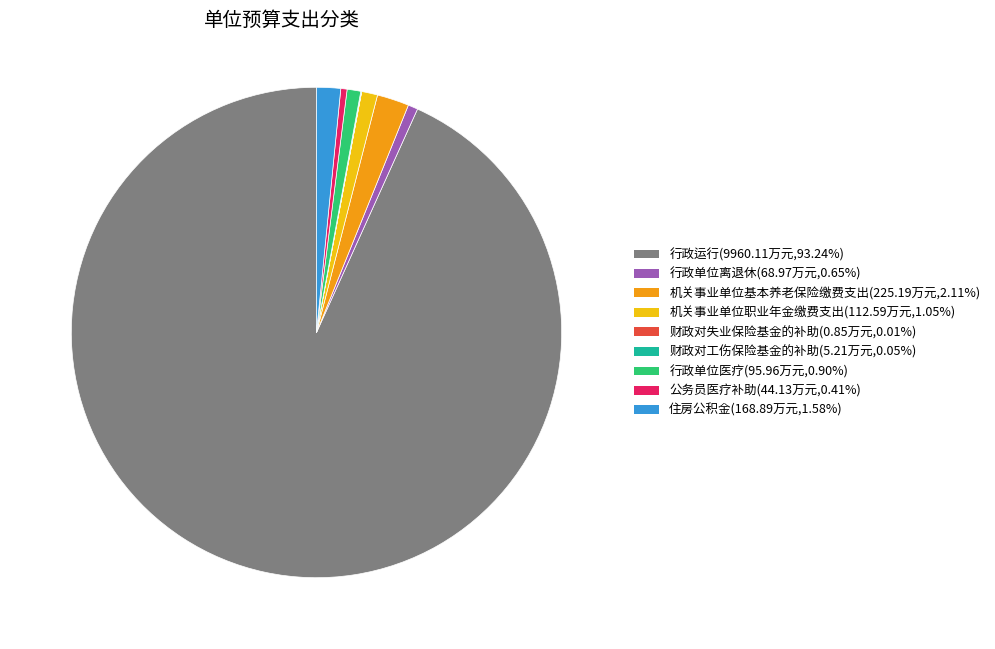

Which slice represents more than half of the pie?

行政运行